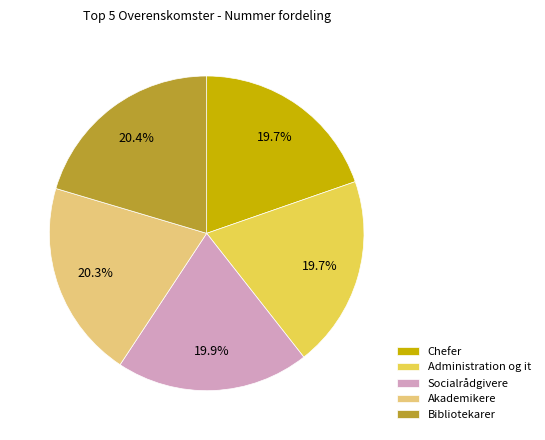

Count the number of slices in the pie.

5